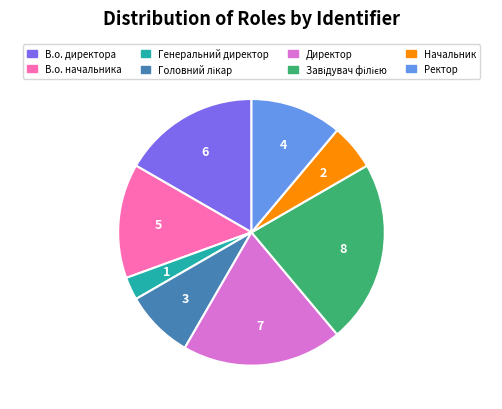

Is it true that В.о. начальника is 23% of the pie?

False